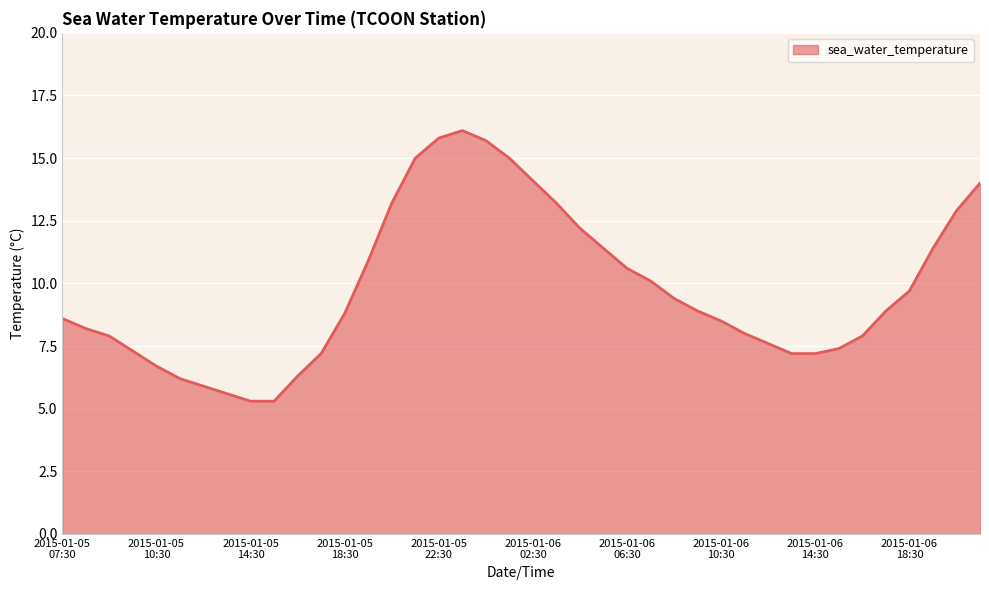

What is the minimum value shown in the chart?

5.3